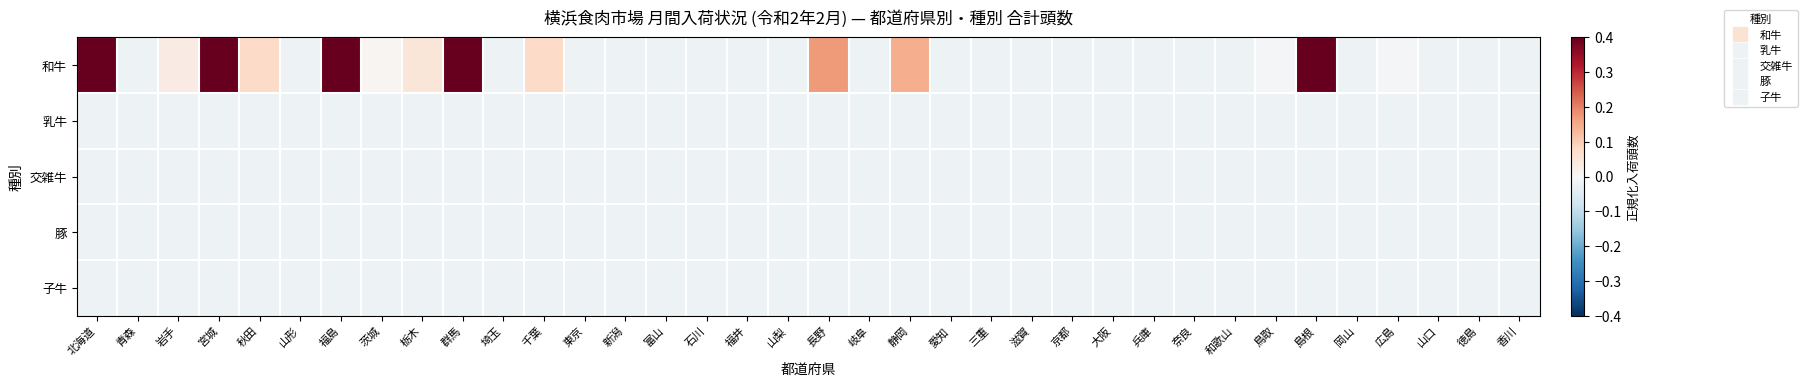

Reading right to left, extract all data points from this chart.

和牛: 香川=-0.0	徳島=-0.0	山口=-0.0	広島=-0.0	岡山=-0.0	島根=0.4	鳥取=-0.0	和歌山=-0.0	奈良=-0.0	兵庫=-0.0	大阪=-0.0	京都=-0.0	滋賀=-0.0	三重=-0.0	愛知=-0.0	静岡=0.1	岐阜=-0.0	長野=0.2	山梨=-0.0	福井=-0.0	石川=-0.0	富山=-0.0	新潟=-0.0	東京=-0.0	千葉=0.1	埼玉=-0.0	群馬=0.4	栃木=0.0	茨城=0.0	福島=0.4	山形=-0.0	秋田=0.1	宮城=0.4	岩手=0.0	青森=-0.0	北海道=0.4
乳牛: 香川=-0.0	徳島=-0.0	山口=-0.0	広島=-0.0	岡山=-0.0	島根=-0.0	鳥取=-0.0	和歌山=-0.0	奈良=-0.0	兵庫=-0.0	大阪=-0.0	京都=-0.0	滋賀=-0.0	三重=-0.0	愛知=-0.0	静岡=-0.0	岐阜=-0.0	長野=-0.0	山梨=-0.0	福井=-0.0	石川=-0.0	富山=-0.0	新潟=-0.0	東京=-0.0	千葉=-0.0	埼玉=-0.0	群馬=-0.0	栃木=-0.0	茨城=-0.0	福島=-0.0	山形=-0.0	秋田=-0.0	宮城=-0.0	岩手=-0.0	青森=-0.0	北海道=-0.0
交雑牛: 香川=-0.0	徳島=-0.0	山口=-0.0	広島=-0.0	岡山=-0.0	島根=-0.0	鳥取=-0.0	和歌山=-0.0	奈良=-0.0	兵庫=-0.0	大阪=-0.0	京都=-0.0	滋賀=-0.0	三重=-0.0	愛知=-0.0	静岡=-0.0	岐阜=-0.0	長野=-0.0	山梨=-0.0	福井=-0.0	石川=-0.0	富山=-0.0	新潟=-0.0	東京=-0.0	千葉=-0.0	埼玉=-0.0	群馬=-0.0	栃木=-0.0	茨城=-0.0	福島=-0.0	山形=-0.0	秋田=-0.0	宮城=-0.0	岩手=-0.0	青森=-0.0	北海道=-0.0
豚: 香川=-0.0	徳島=-0.0	山口=-0.0	広島=-0.0	岡山=-0.0	島根=-0.0	鳥取=-0.0	和歌山=-0.0	奈良=-0.0	兵庫=-0.0	大阪=-0.0	京都=-0.0	滋賀=-0.0	三重=-0.0	愛知=-0.0	静岡=-0.0	岐阜=-0.0	長野=-0.0	山梨=-0.0	福井=-0.0	石川=-0.0	富山=-0.0	新潟=-0.0	東京=-0.0	千葉=-0.0	埼玉=-0.0	群馬=-0.0	栃木=-0.0	茨城=-0.0	福島=-0.0	山形=-0.0	秋田=-0.0	宮城=-0.0	岩手=-0.0	青森=-0.0	北海道=-0.0
子牛: 香川=-0.0	徳島=-0.0	山口=-0.0	広島=-0.0	岡山=-0.0	島根=-0.0	鳥取=-0.0	和歌山=-0.0	奈良=-0.0	兵庫=-0.0	大阪=-0.0	京都=-0.0	滋賀=-0.0	三重=-0.0	愛知=-0.0	静岡=-0.0	岐阜=-0.0	長野=-0.0	山梨=-0.0	福井=-0.0	石川=-0.0	富山=-0.0	新潟=-0.0	東京=-0.0	千葉=-0.0	埼玉=-0.0	群馬=-0.0	栃木=-0.0	茨城=-0.0	福島=-0.0	山形=-0.0	秋田=-0.0	宮城=-0.0	岩手=-0.0	青森=-0.0	北海道=-0.0